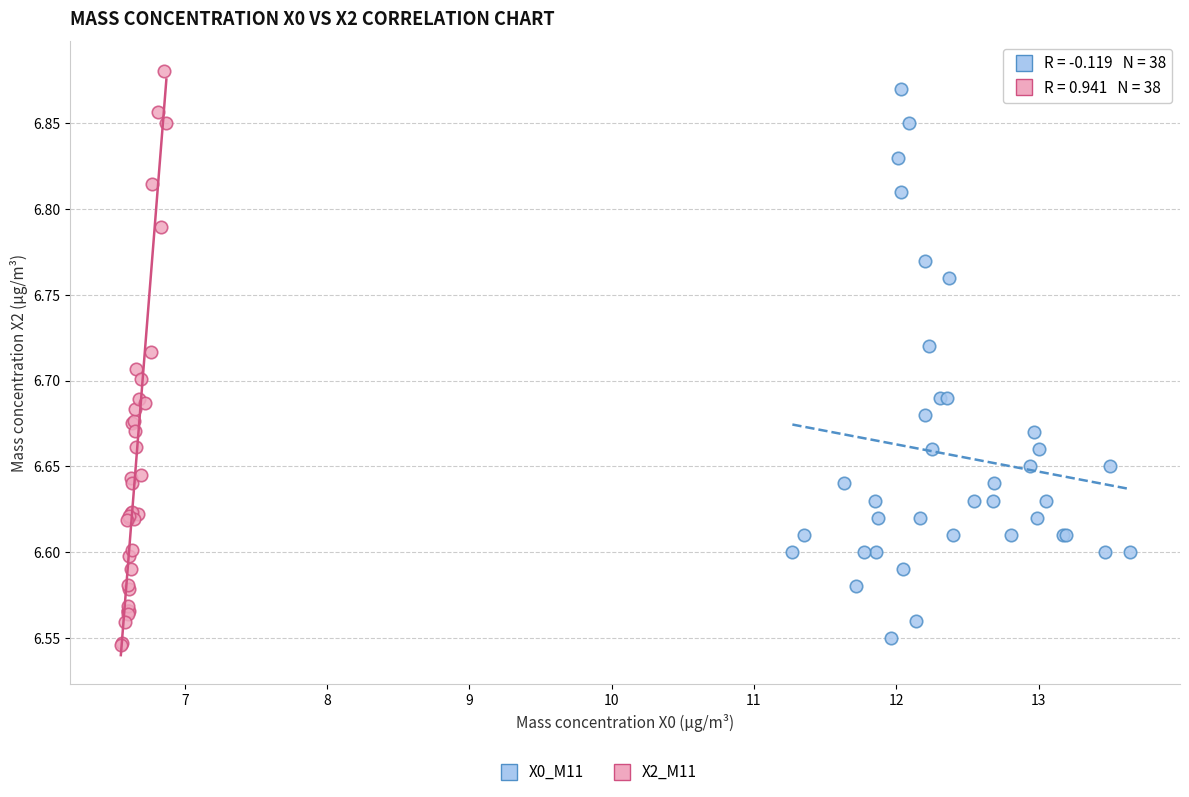

Which series reaches the minimum Y coordinate?

X2_M11